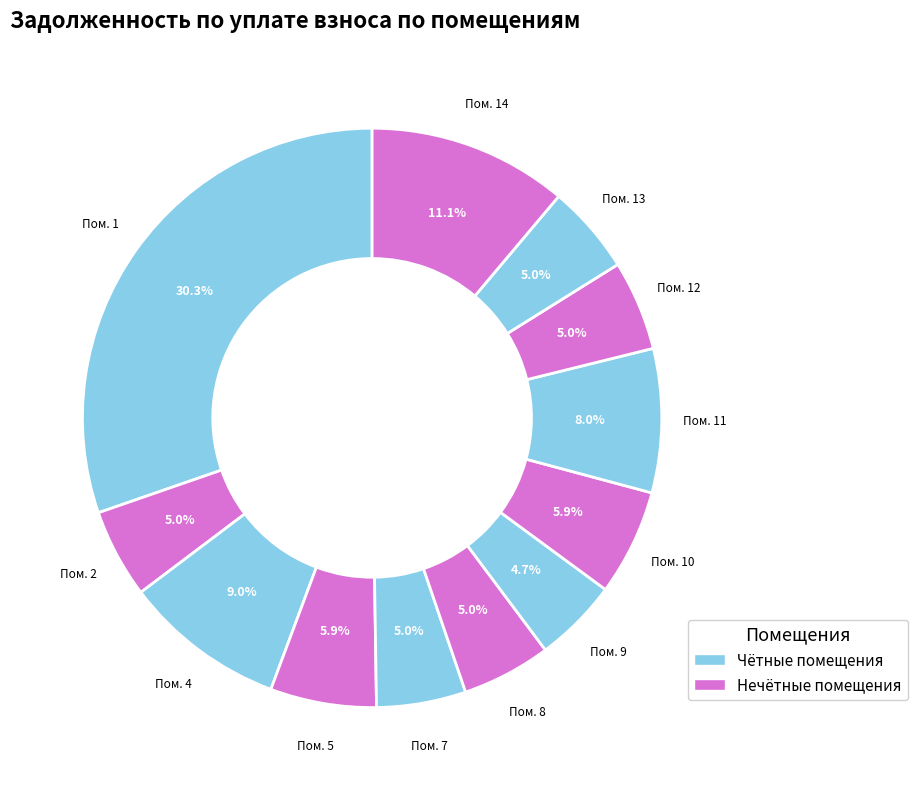

To the nearest percent, what is the difference between the largest and smallest slice percentages?

26%